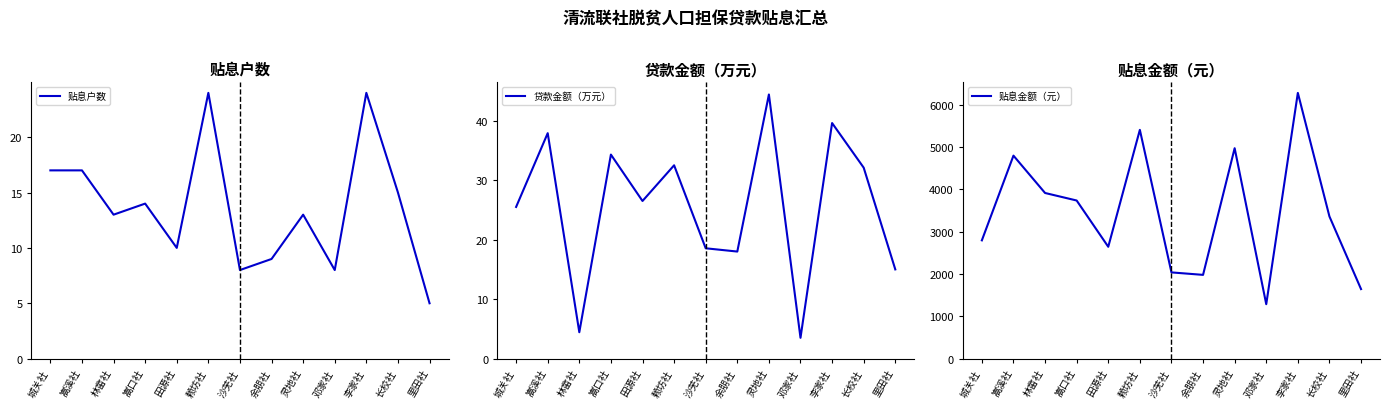

True or false: 贴息金额（元） and 贷款金额（万元） intersect in this chart.

False